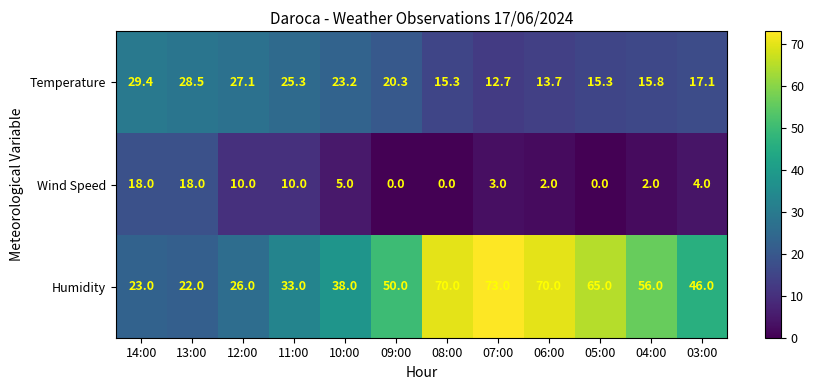

Is it true that Temperature equals 29.4 at 14:00?

True